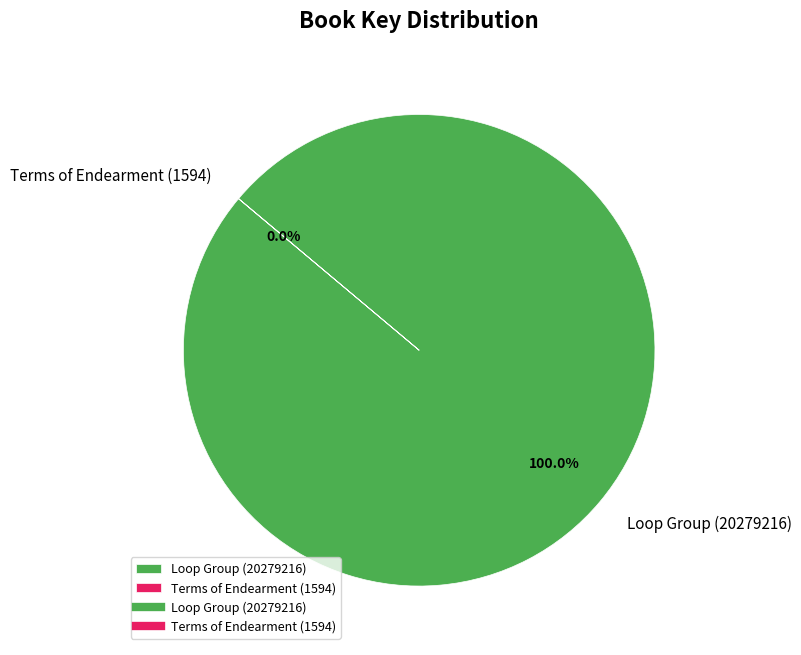

Which slice represents more than half of the pie?

Loop Group (20279216)